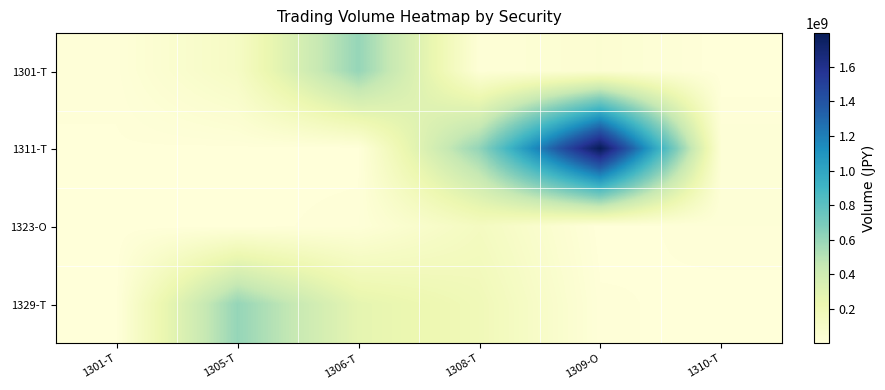

Reading left to right, what are all the values shown in this chart?

1301-T: 1301-T=10936000	1305-T=113936550	1306-T=604483480	1308-T=18878600	1309-O=42892090	1310-T=317470
1311-T: 1301-T=5277970	1305-T=3708820	1306-T=284000	1308-T=611627770	1309-O=1795676390	1310-T=20165350
1323-O: 1301-T=476800	1305-T=1042000	1306-T=13675600	1308-T=137588670	1309-O=19715	1310-T=14074400
1329-T: 1301-T=1930800	1305-T=605359000	1306-T=269523800	1308-T=182381000	1309-O=9712820	1310-T=1598230